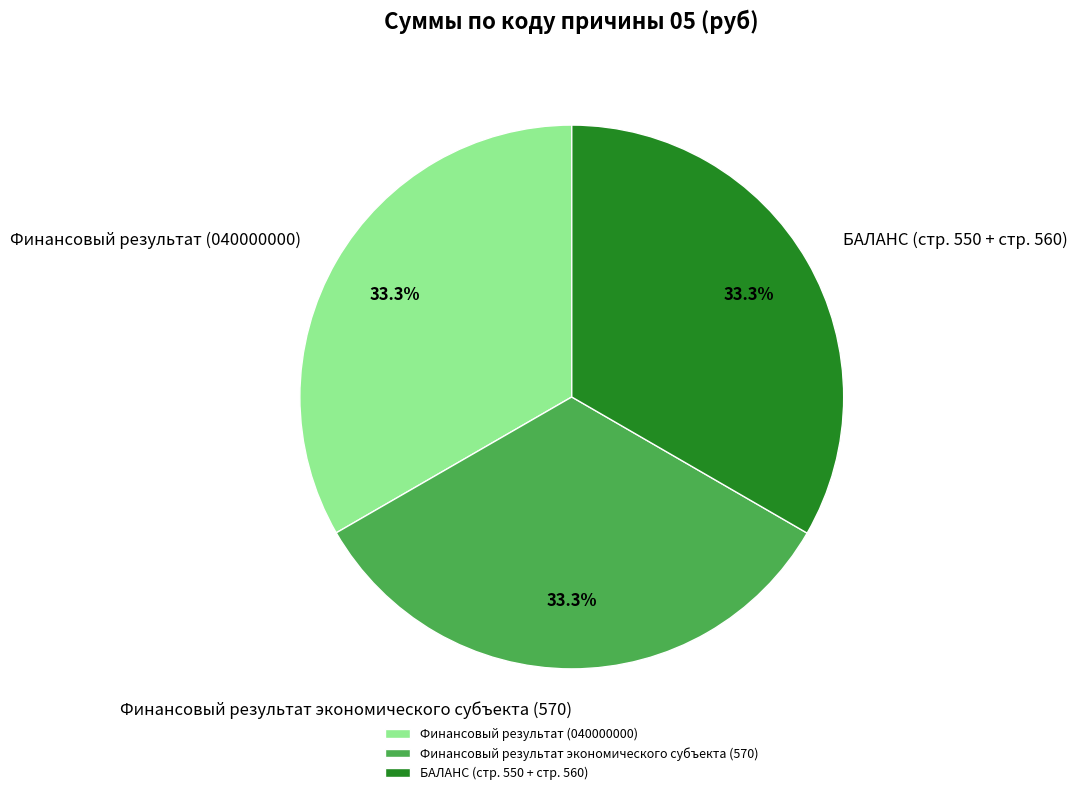

Count the number of slices in the pie.

3